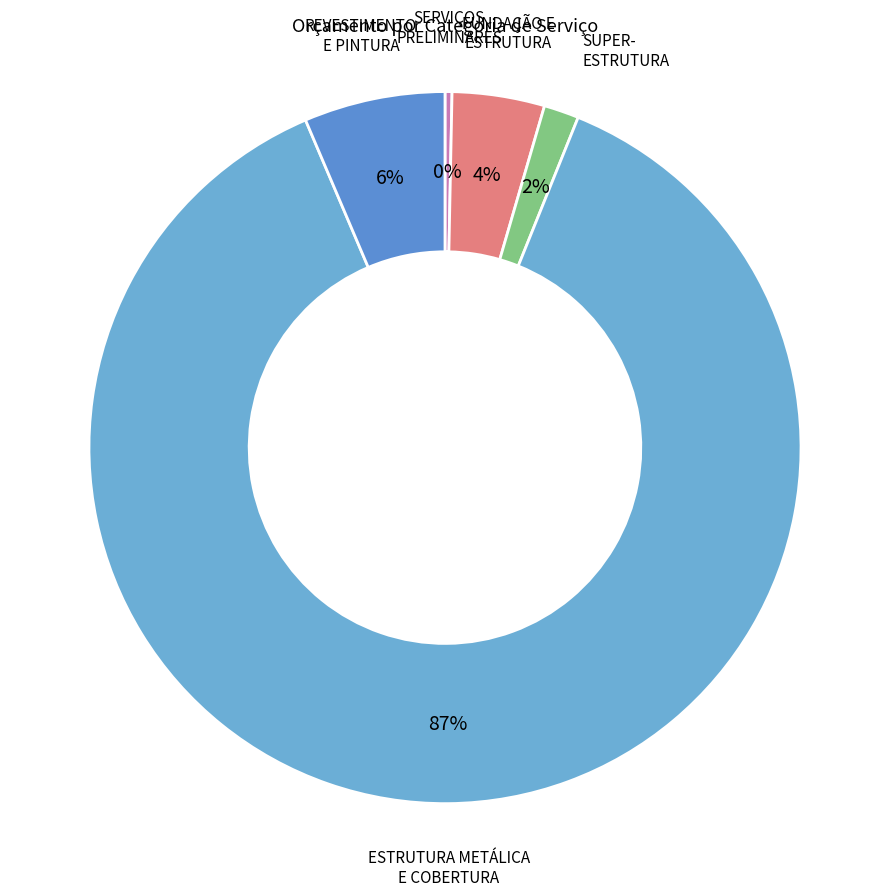

How many slices are in this pie chart?

5